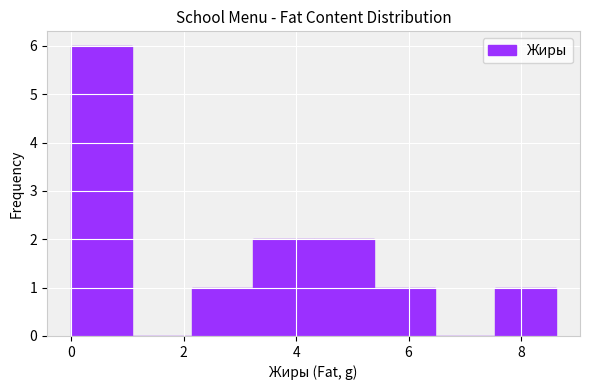

Reading left to right, list every bar in this chart as the range it spans on the x-axis followed by its height. Neither the bar edges nor the heights are printed on the chart, so give them approximately, as read against the axes.

0.0 to 1.0: 6
1.0 to 2.2: 0
2.2 to 3.2: 1
3.2 to 4.4: 2
4.4 to 5.4: 2
5.4 to 6.4: 1
6.4 to 7.6: 0
7.6 to 8.6: 1